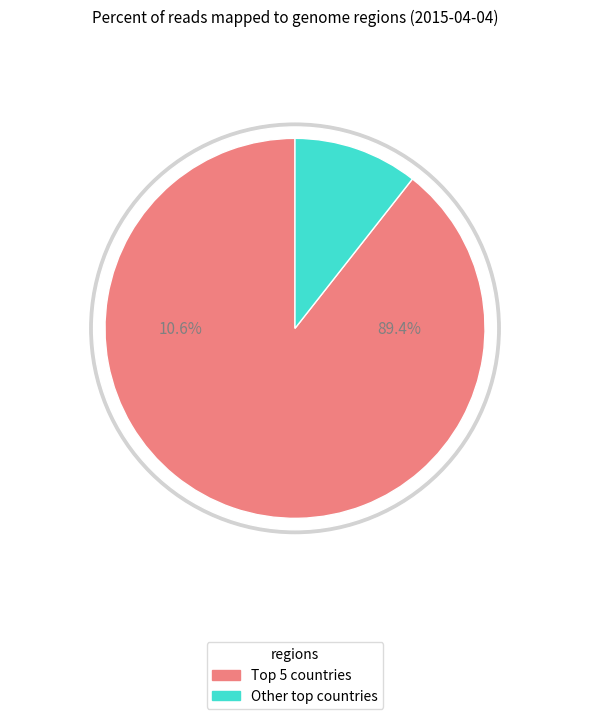

Is it true that RU is 11% of the pie?

False